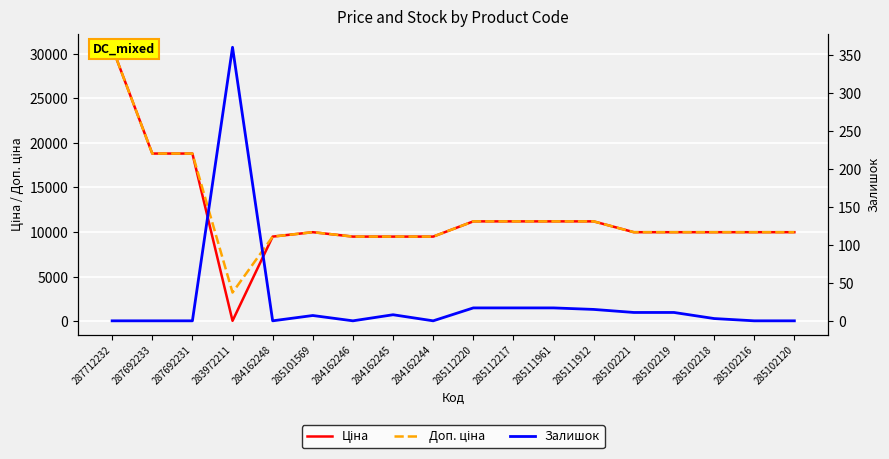

Count the number of data series in this chart.

3